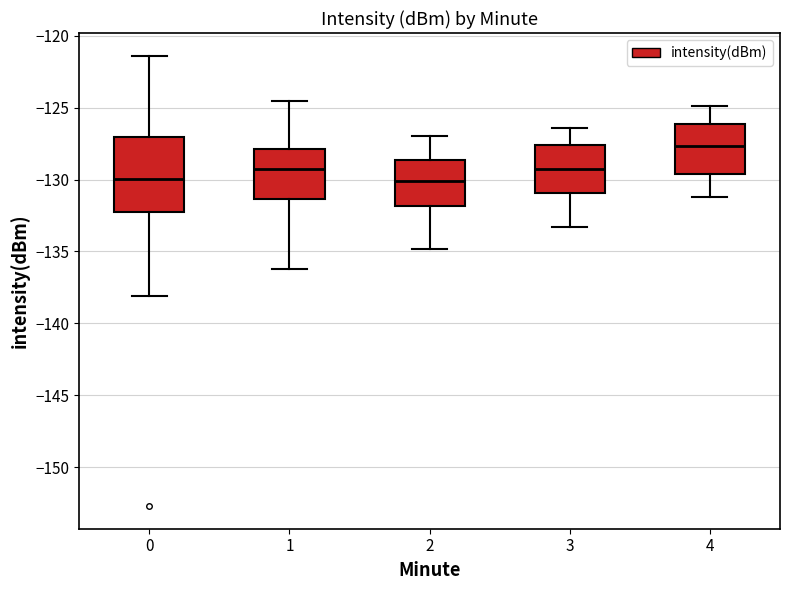

Comparing the boxes themselves (not the whiskers), which one is the tallest?

0